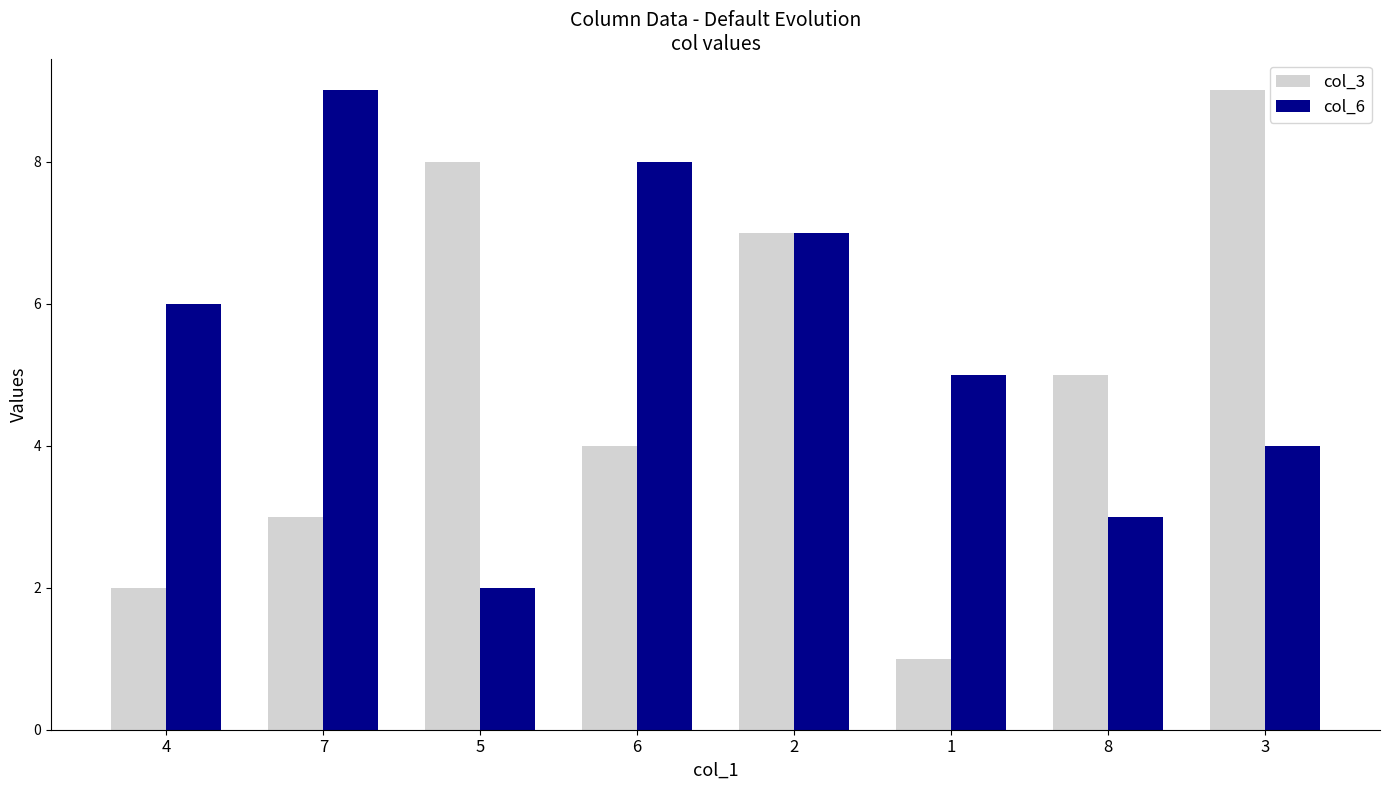

Is it true that col_3 equals 8 at 5?

True